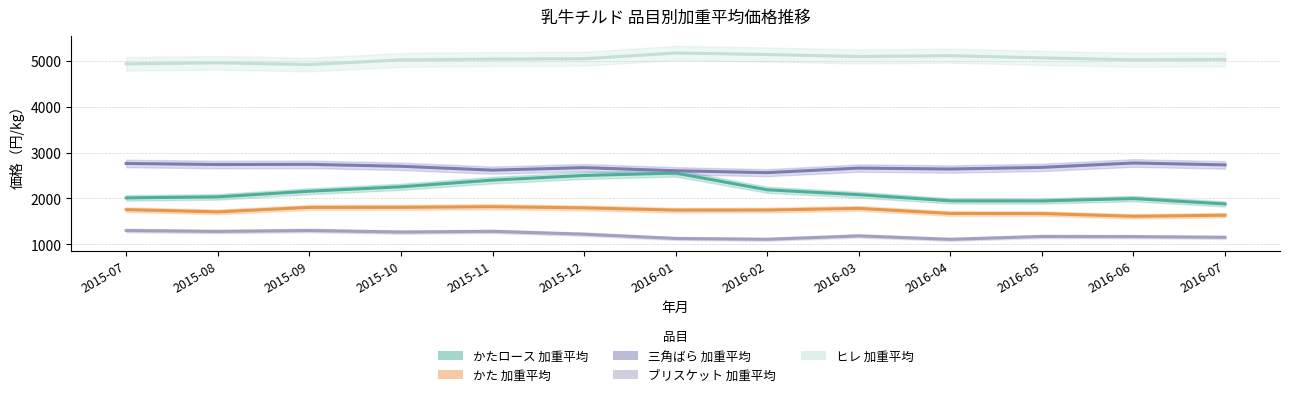

What is the label of the 10th point from the left?

2016-04